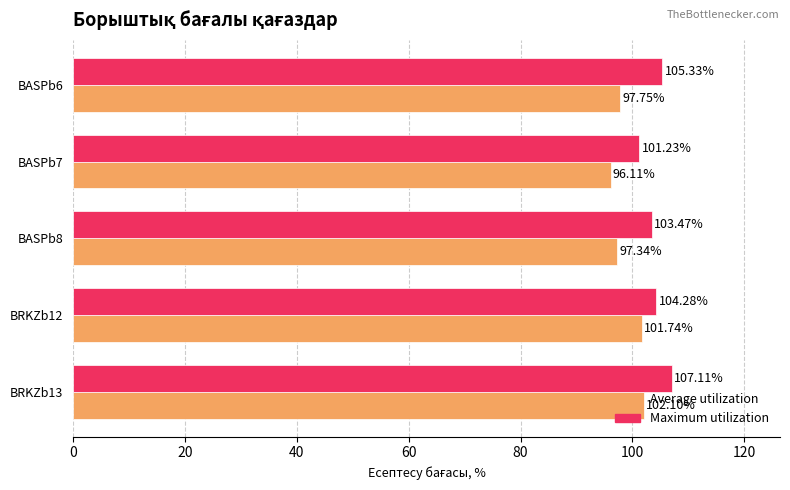

What is the highest value of the Average utilization series?

102.1